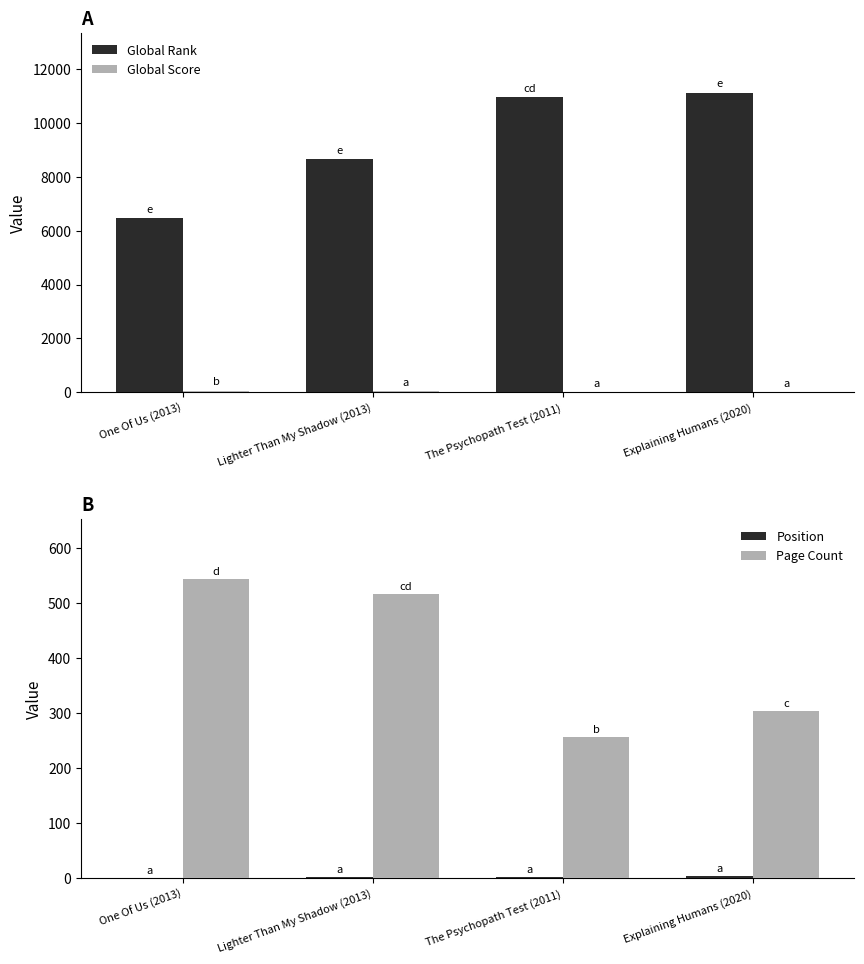

What is the value of the Position bar at the 1st from the left?

1